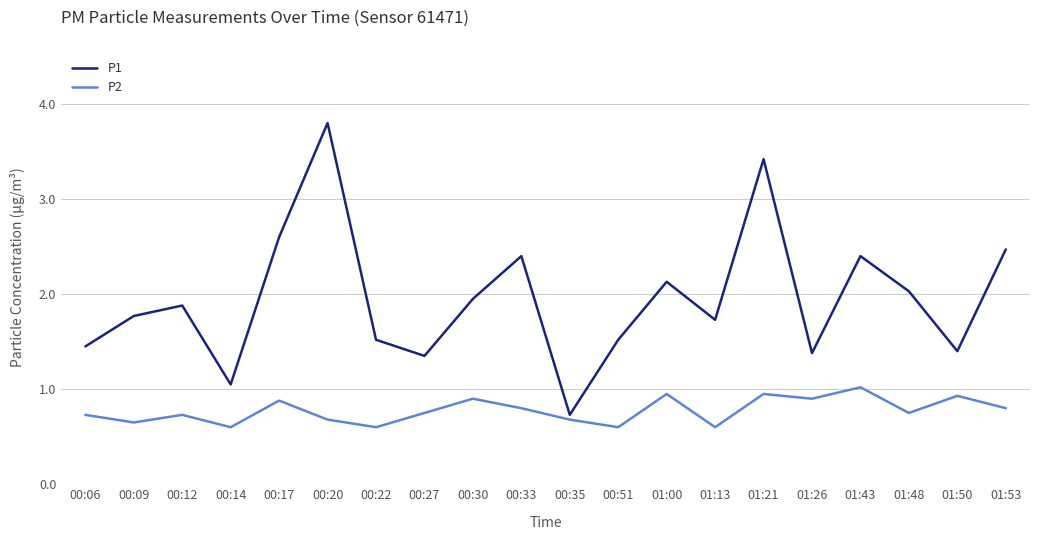

Rank the series by their average value, from lowest to highest.

P2, P1